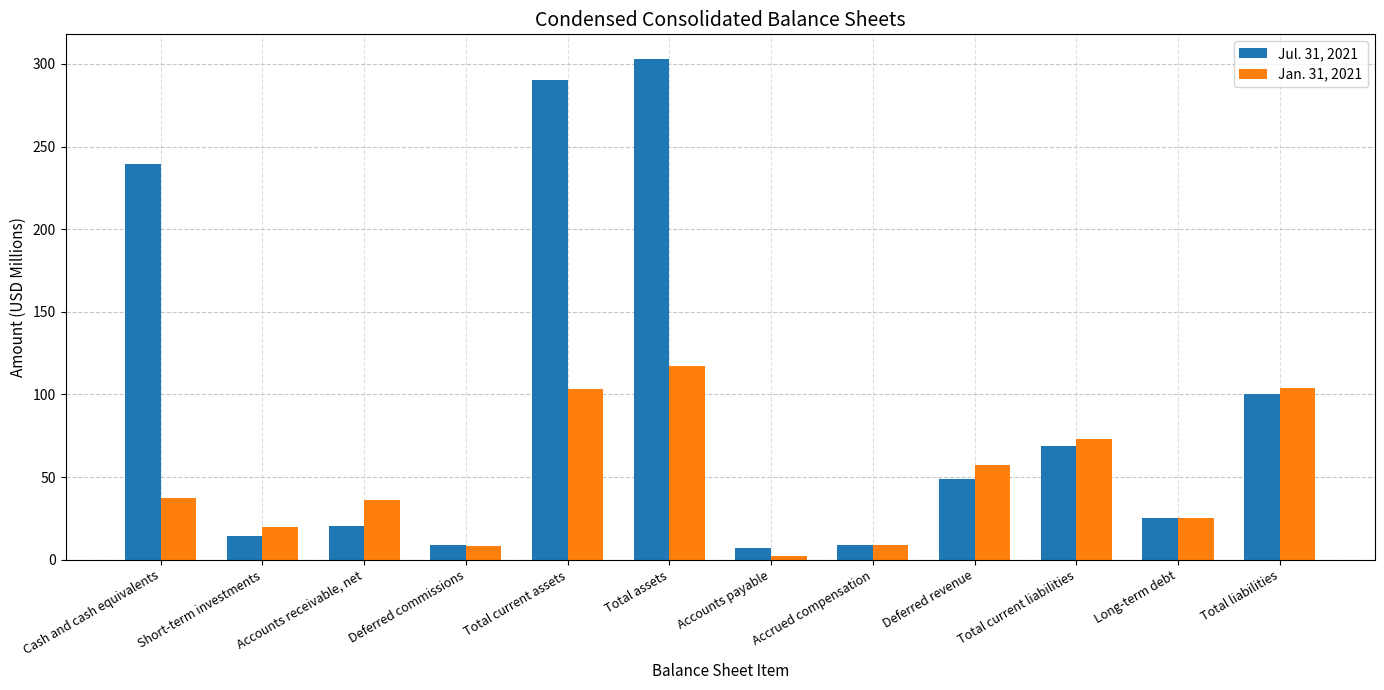

How many values in the Jan. 31, 2021 series are below 37?

6